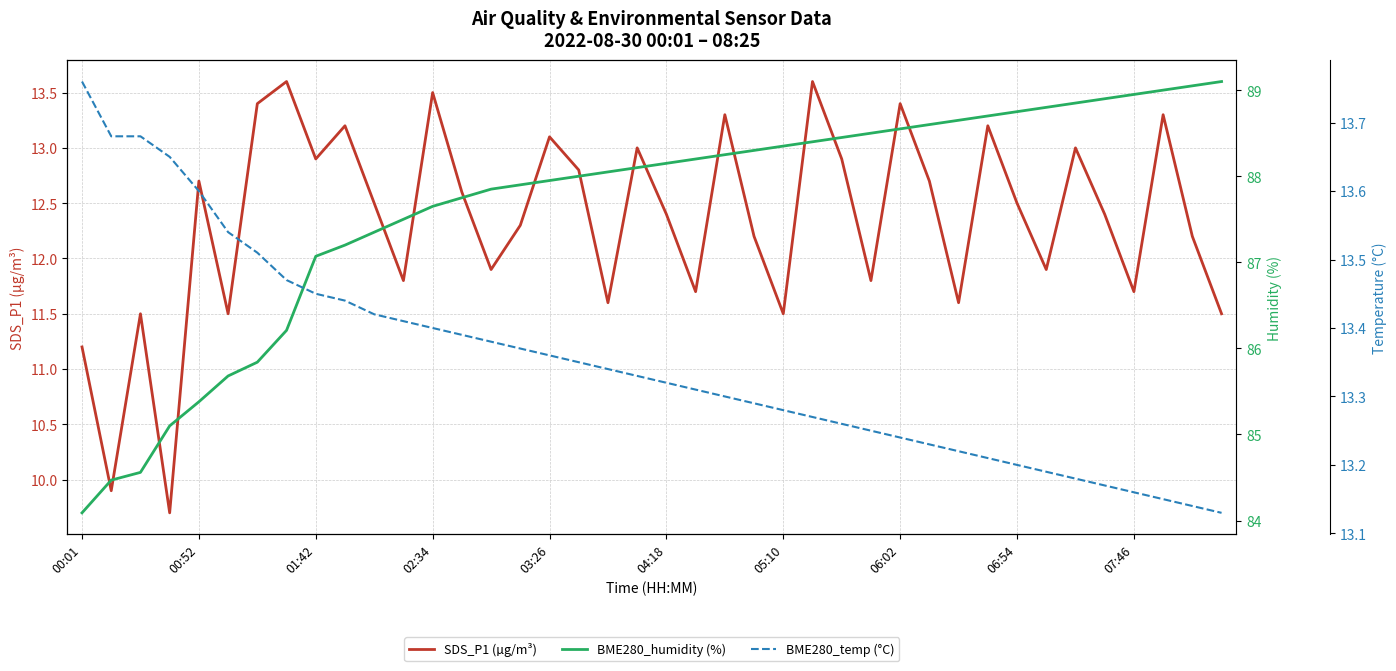

Is it true that SDS_P1 (µg/m³) equals 4.8 at 06:02?

False